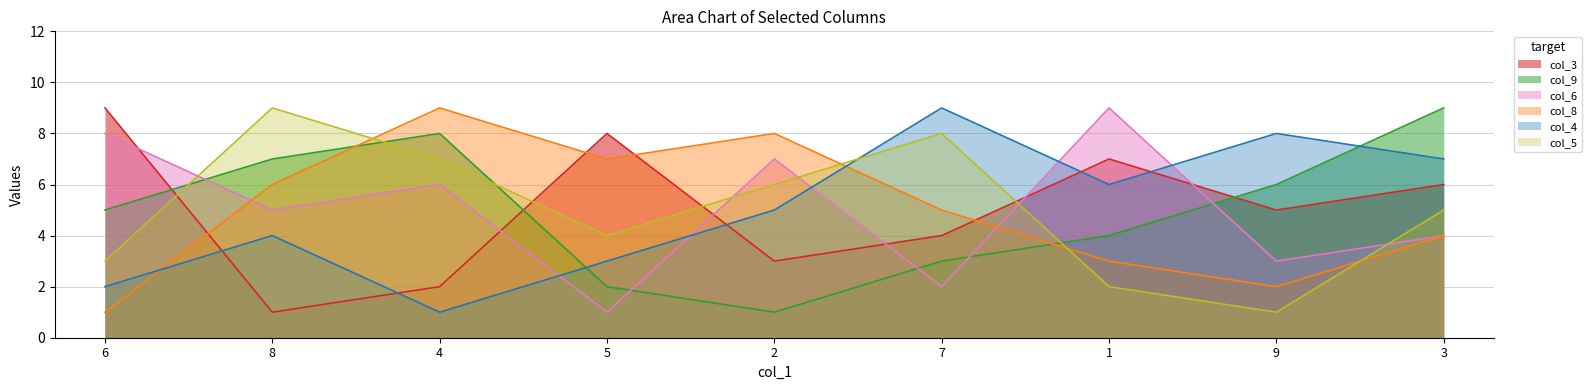

What is the label of the 3rd point from the left?

4